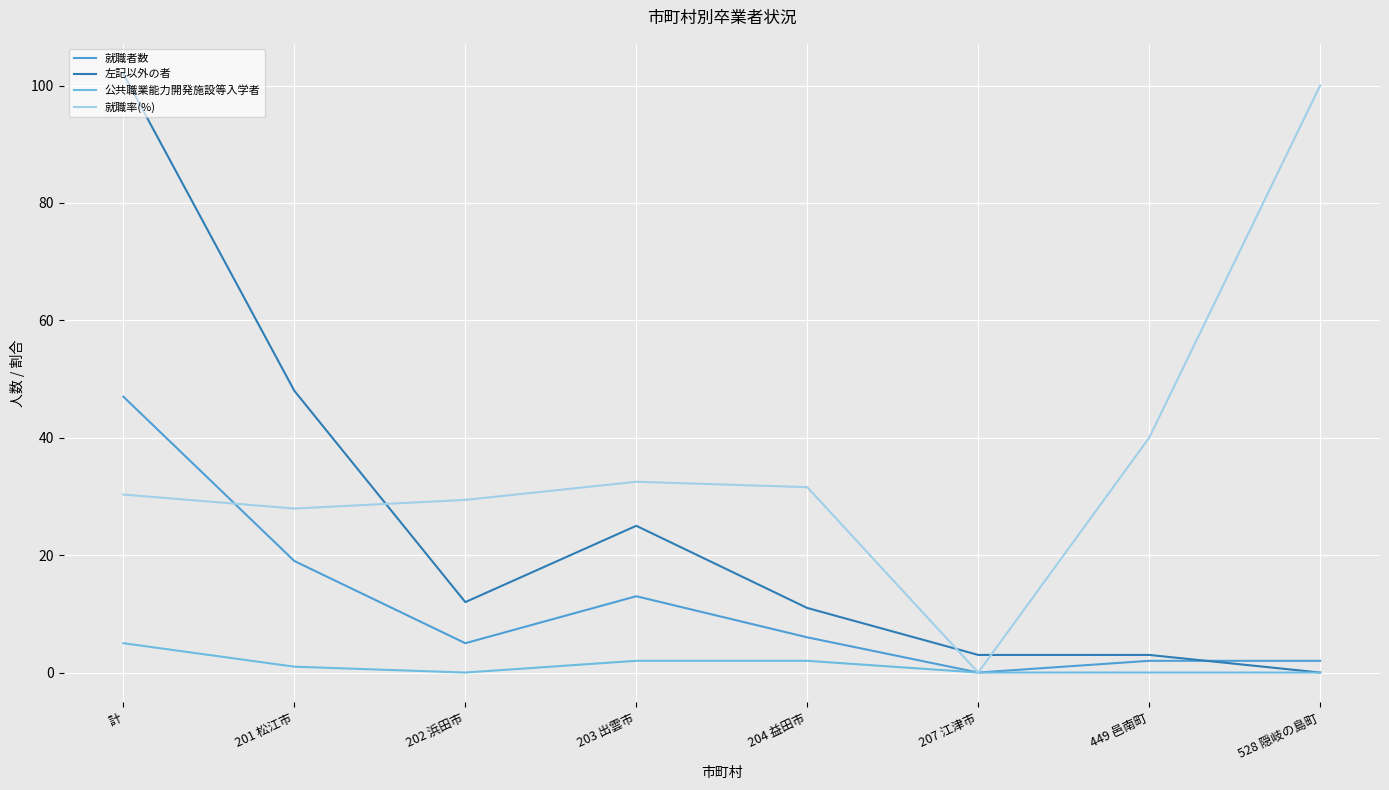

What is the average value of the 就職率(%) series?

36.5